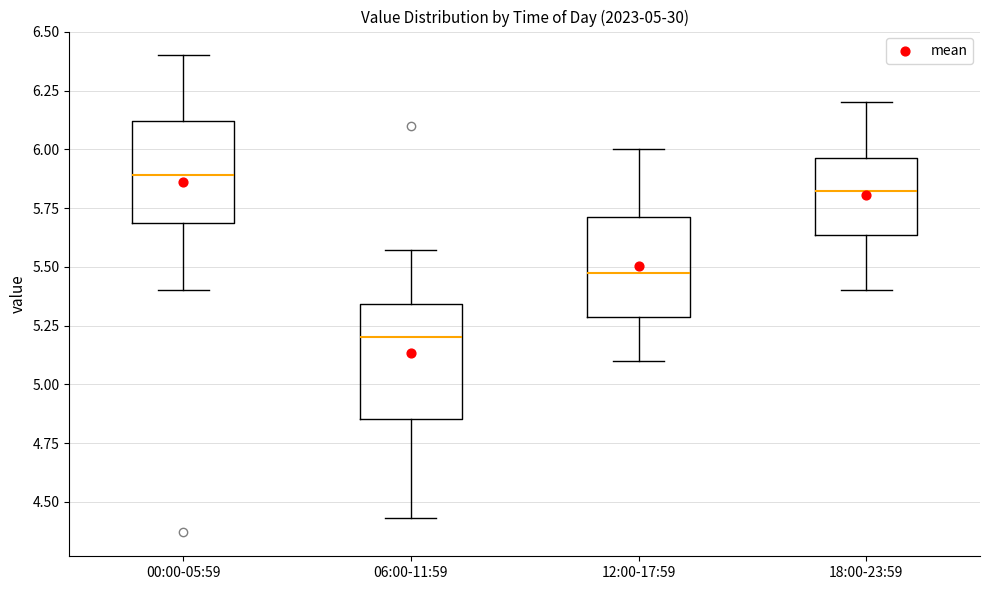

Which box has the highest median line?

00:00-05:59